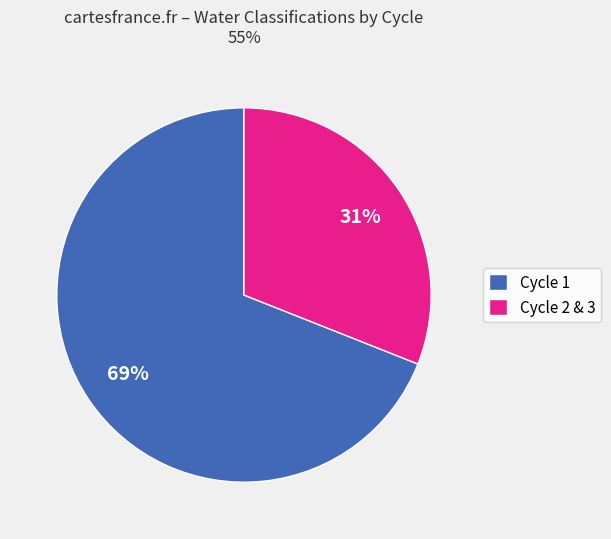

Between Cycle 2 & 3 and Cycle 1, which is larger?

Cycle 1